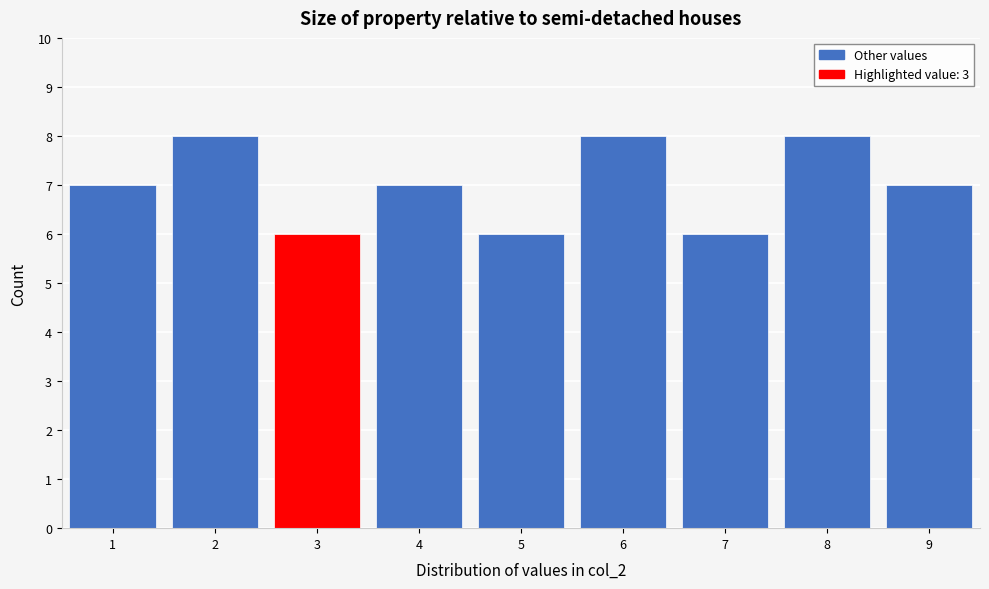

What is the height of the bar covering 8.5 to 9.5 on the x-axis? The values are not printed on the chart, so give them approximately, as read against the axis.

7